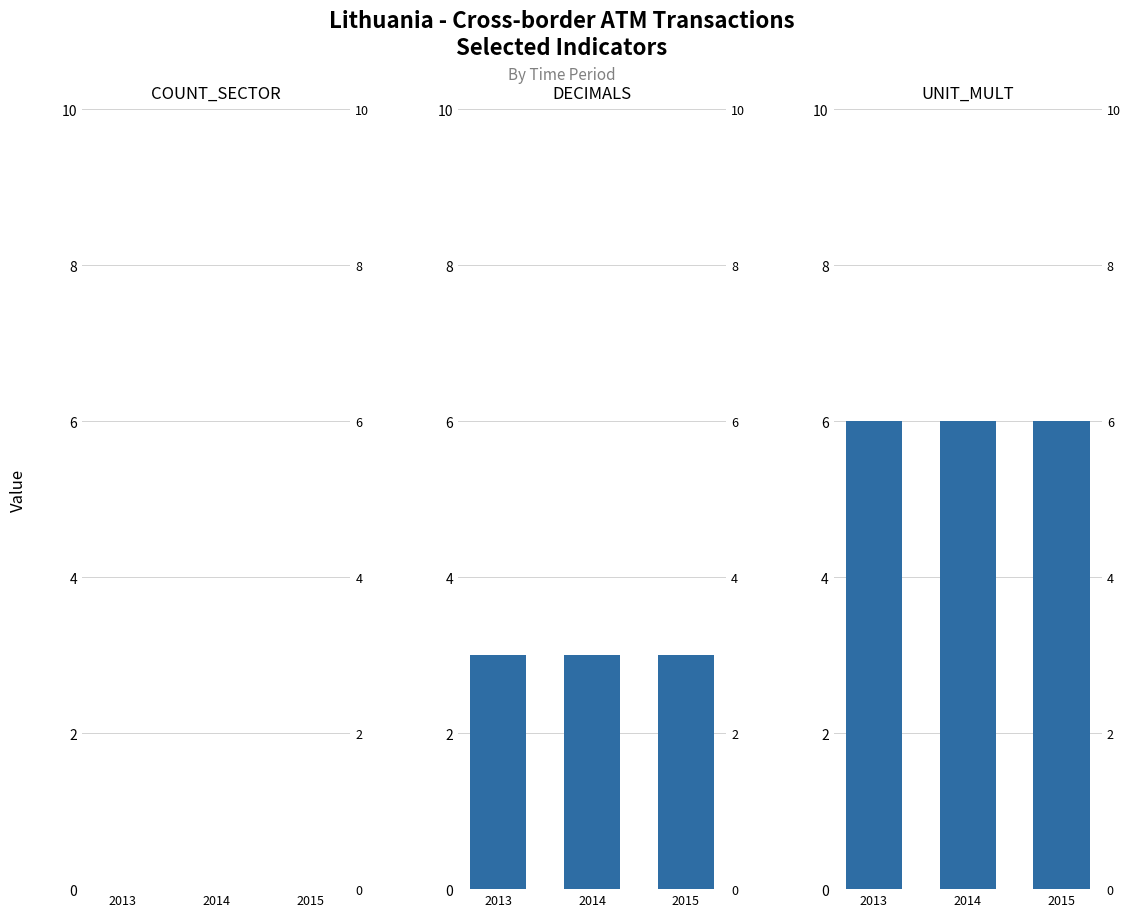

Reading left to right, what are all the values shown in this chart?

COUNT_SECTOR: 2013=0	2014=0	2015=0
DECIMALS: 2013=3	2014=3	2015=3
UNIT_MULT: 2013=6	2014=6	2015=6